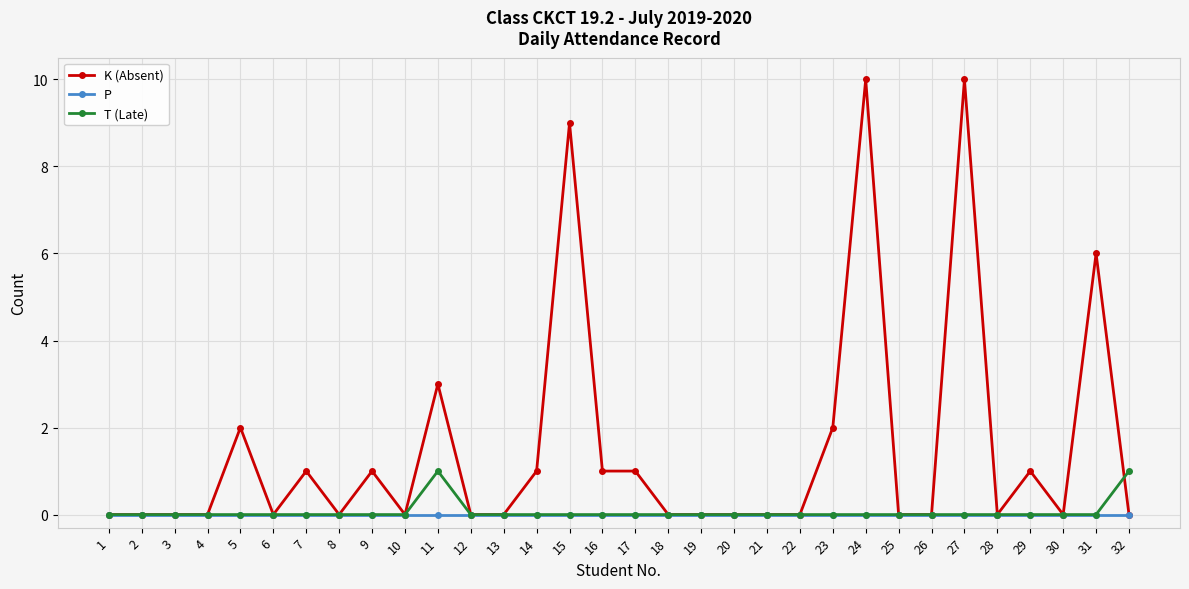

Is the value of P at 22 greater than the value of K (Absent) at 9?

No